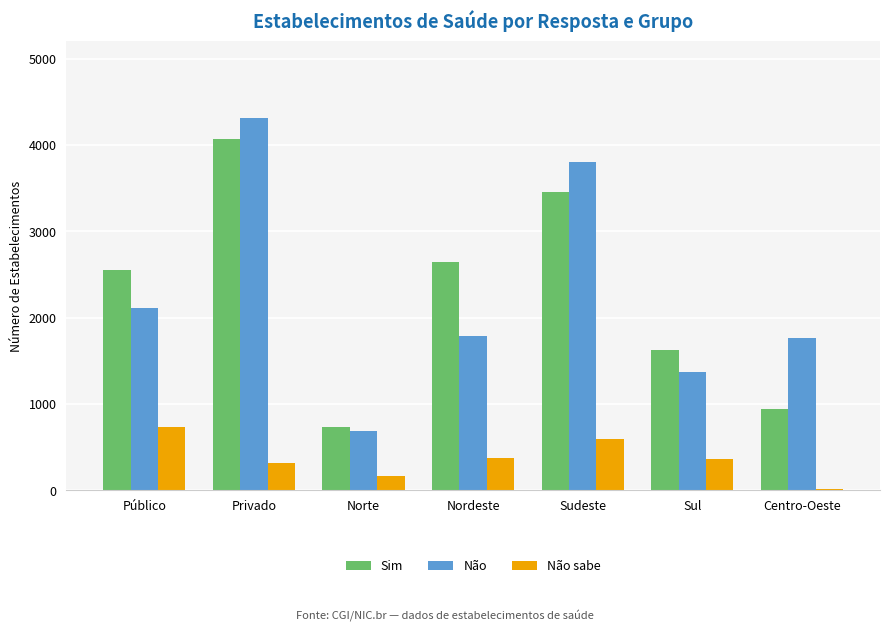

How many data points does each series have?

7